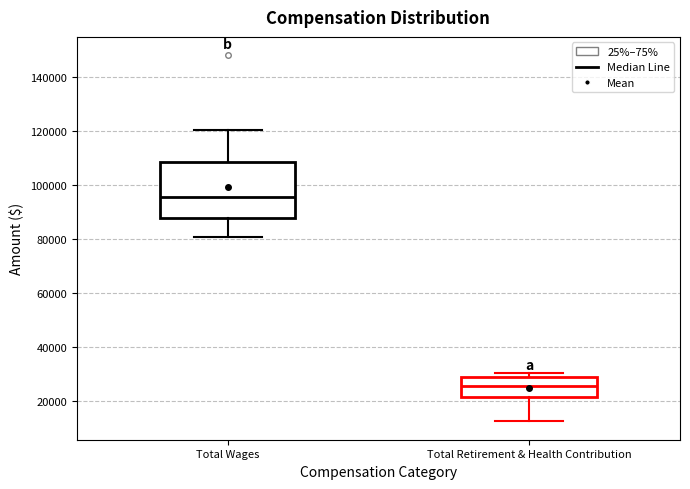

Reading left to right, transcribe this box plot: for each box, give where its median line is, the range the box spans, and where its two whiskers end, as read against the y-axis. The values are not printed on the chart, so give them approximately, as read against the axis.

Total Wages: median 96000, box 88000 to 108000, whiskers 80000 to 120000
Total Retirement & Health Contribution: median 26000, box 22000 to 28000, whiskers 12000 to 30000